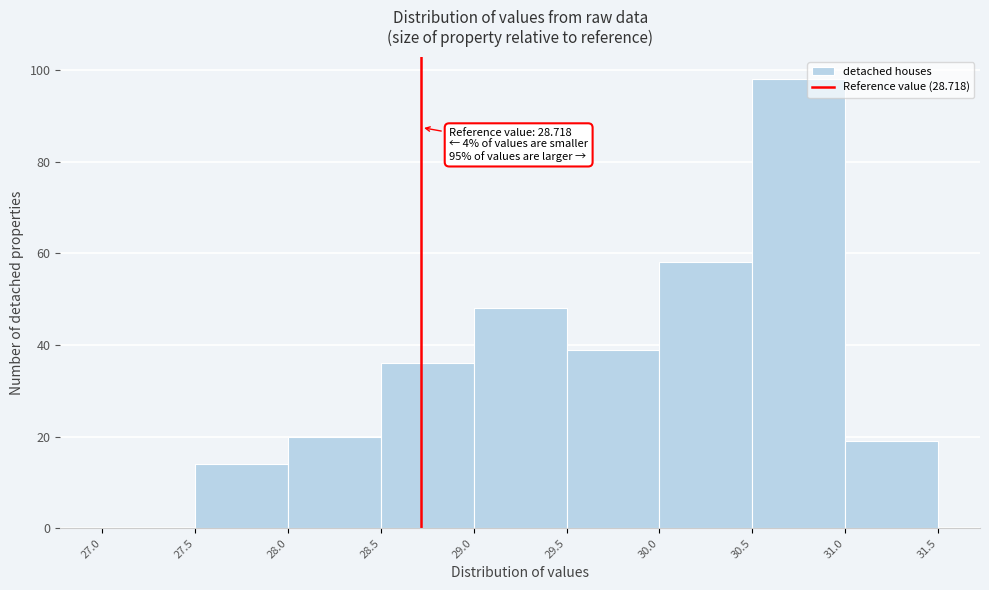

Over which range of the x-axis is the bar tallest?

30.5 to 31.0